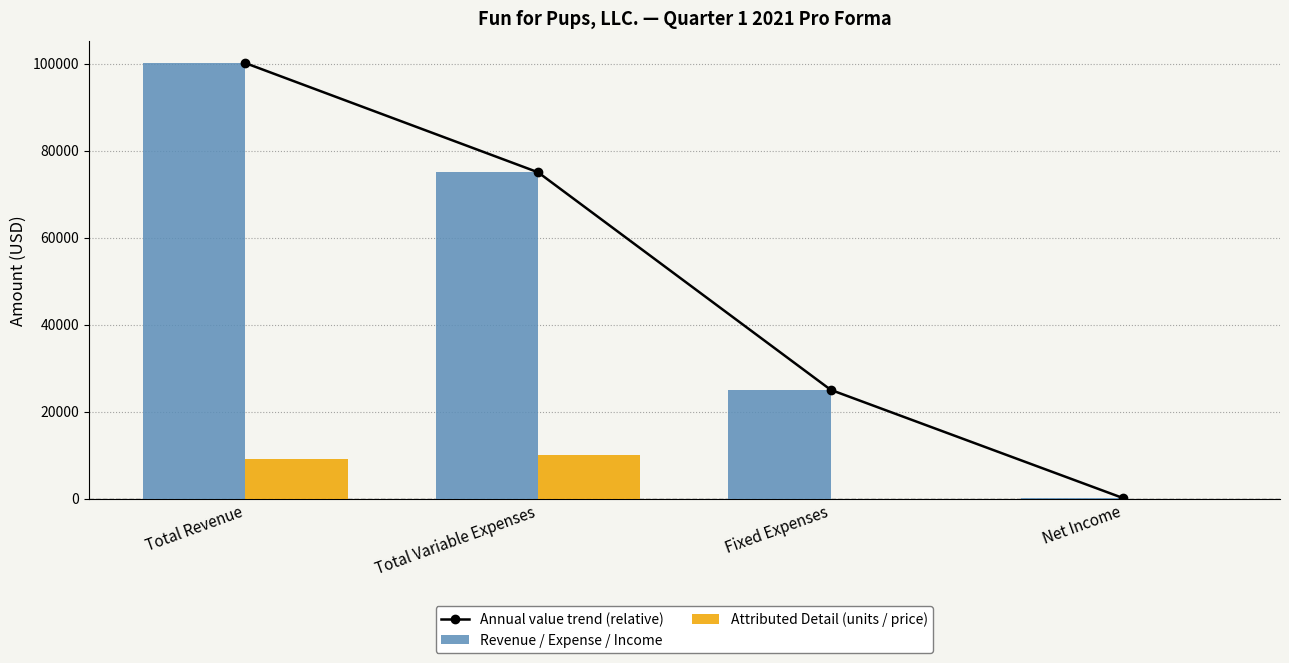

What is the sum of the Annual value trend (relative) values at Total Revenue and Total Variable Expenses?

175100.0